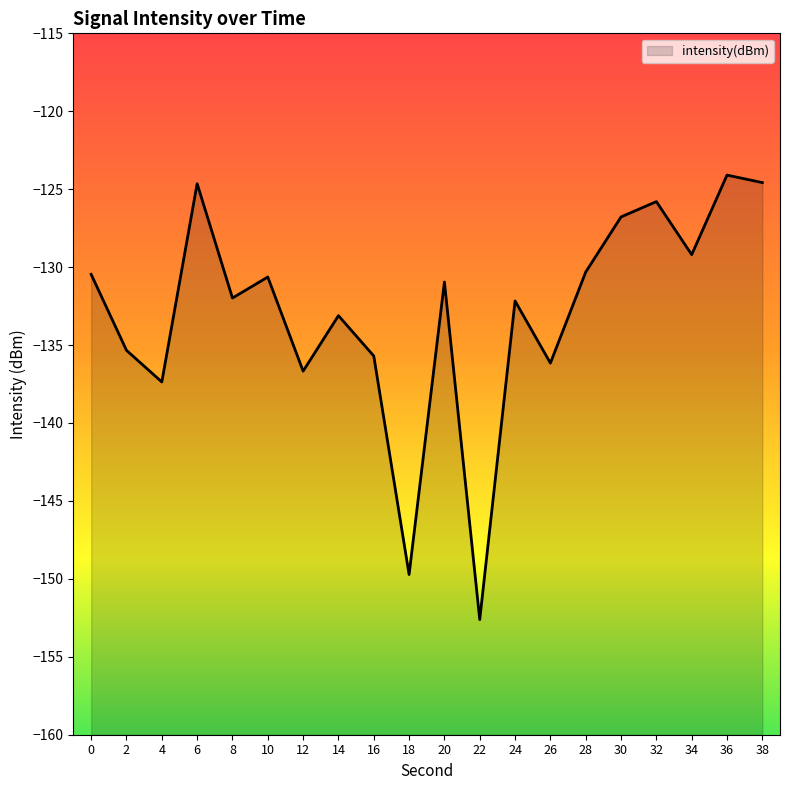

What is the sum of all values?

-2658.3